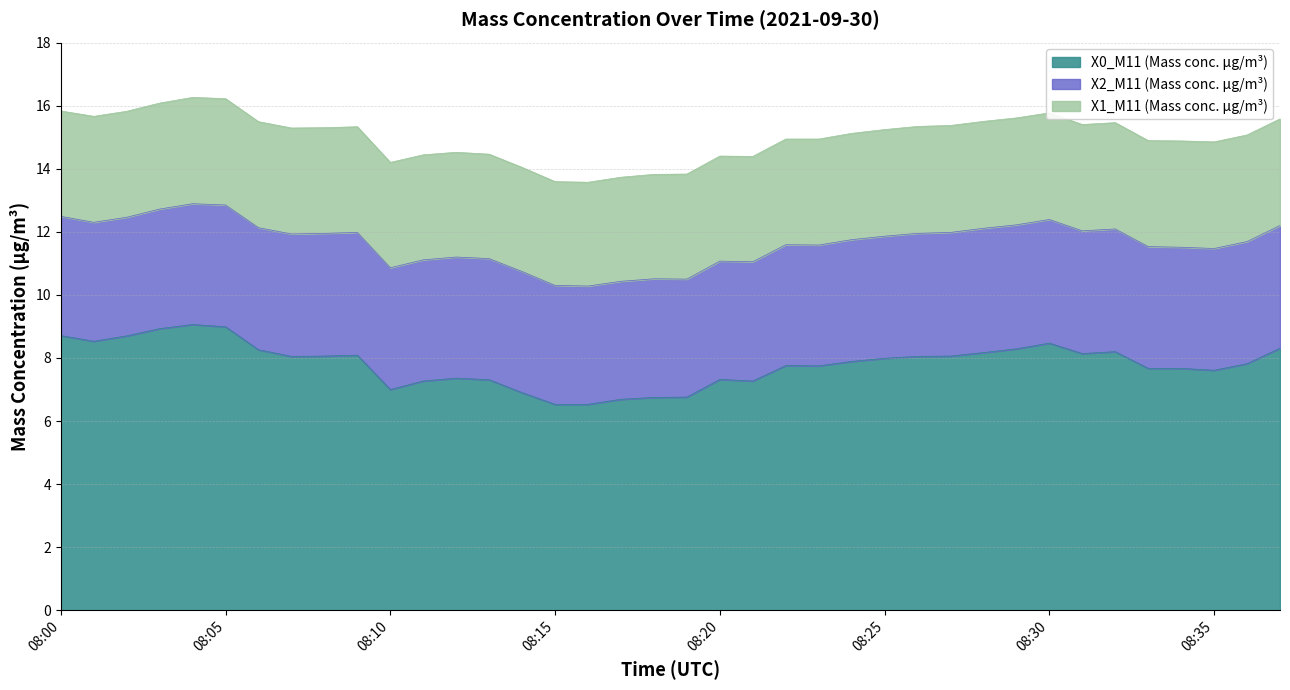

What is the maximum value for X0_M11 (Mass conc. μg/m³)?

9.1